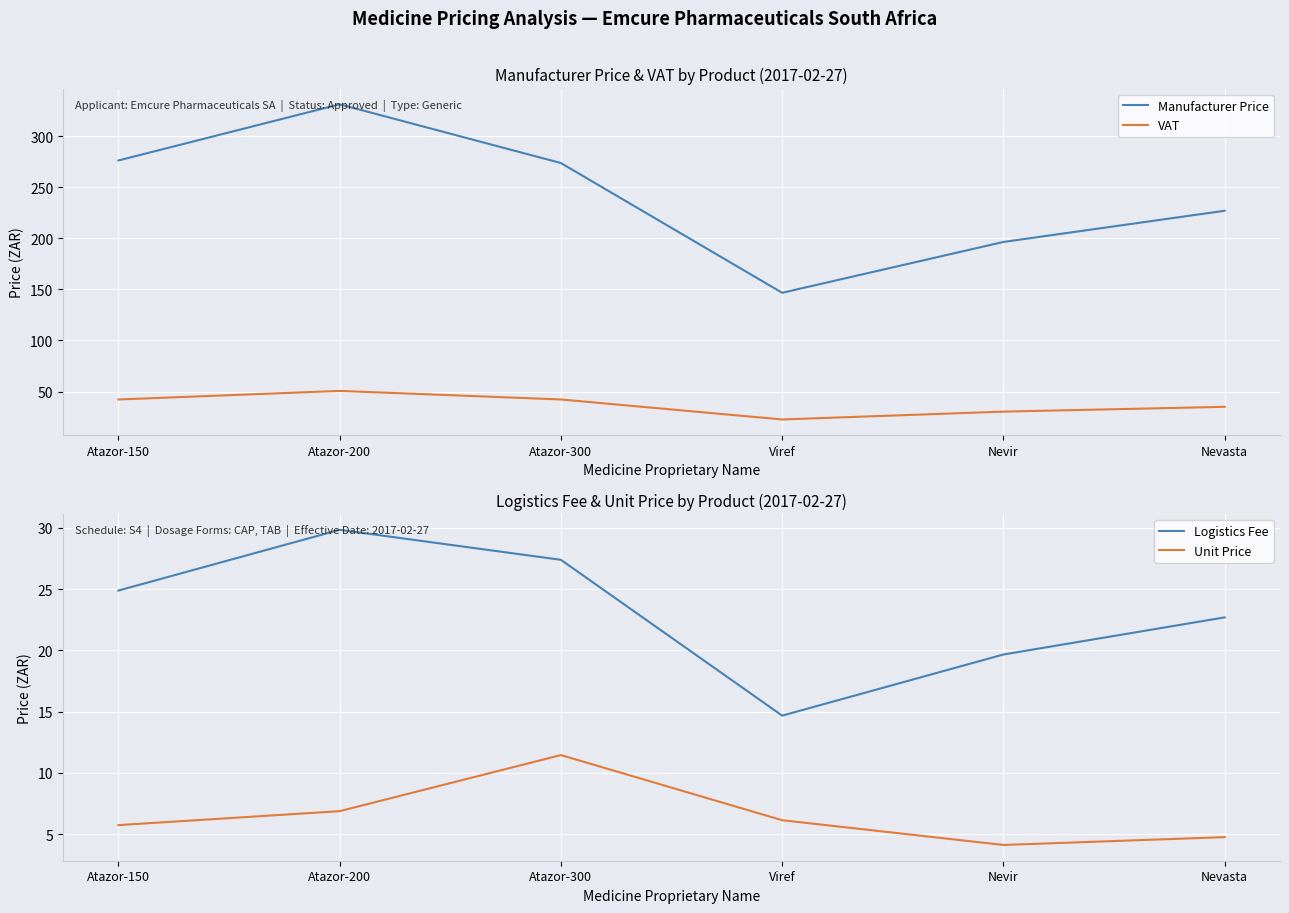

Reading left to right, list all the values displayed in this chart.

Manufacturer Price: Atazor-150=276.5	Atazor-200=331.5	Atazor-300=273.9	Viref=146.8	Nevir=196.6	Nevasta=227.2
VAT: Atazor-150=42.2	Atazor-200=50.6	Atazor-300=42.2	Viref=22.6	Nevir=30.3	Nevasta=35.0
Logistics Fee: Atazor-150=24.9	Atazor-200=29.8	Atazor-300=27.4	Viref=14.7	Nevir=19.7	Nevasta=22.7
Unit Price: Atazor-150=5.7	Atazor-200=6.9	Atazor-300=11.4	Viref=6.1	Nevir=4.1	Nevasta=4.8